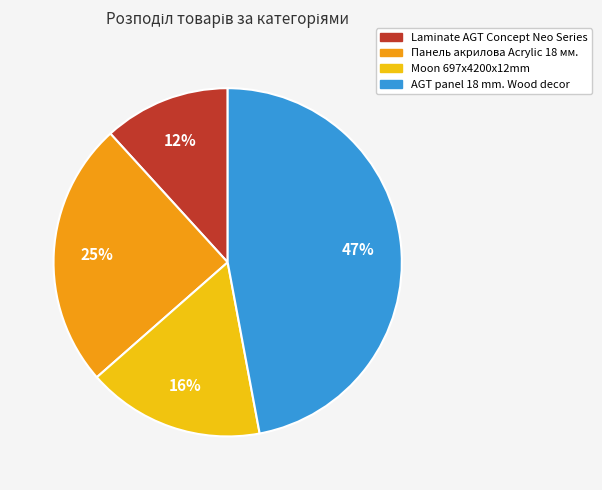

To the nearest percent, what is the difference between the Laminate AGT Concept Neo Series and Панель акрилова Acrylic 18 мм. slice percentages?

13%